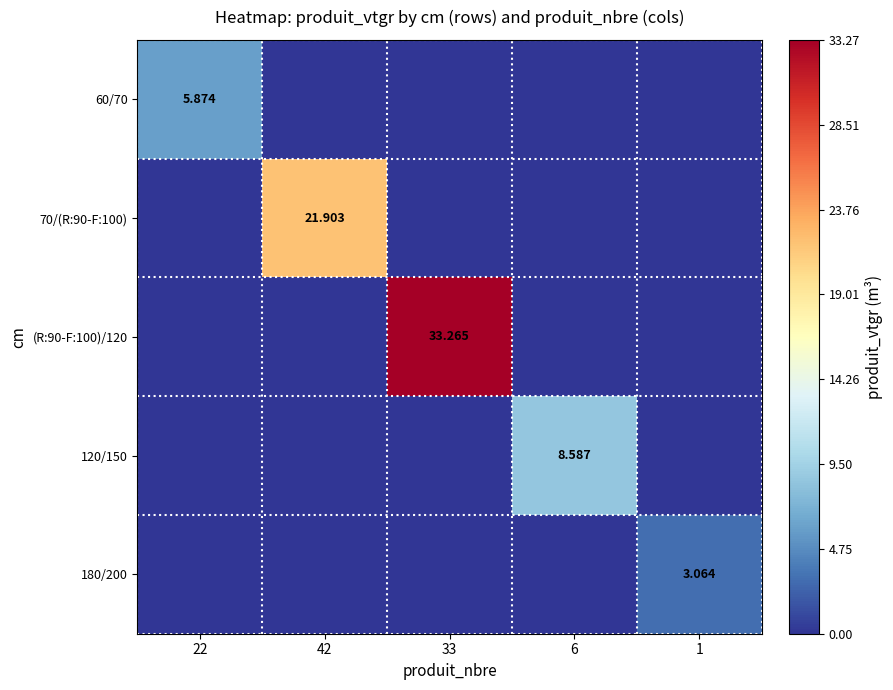

Which series has the largest total across all categories?

(R:90-F:100)/120